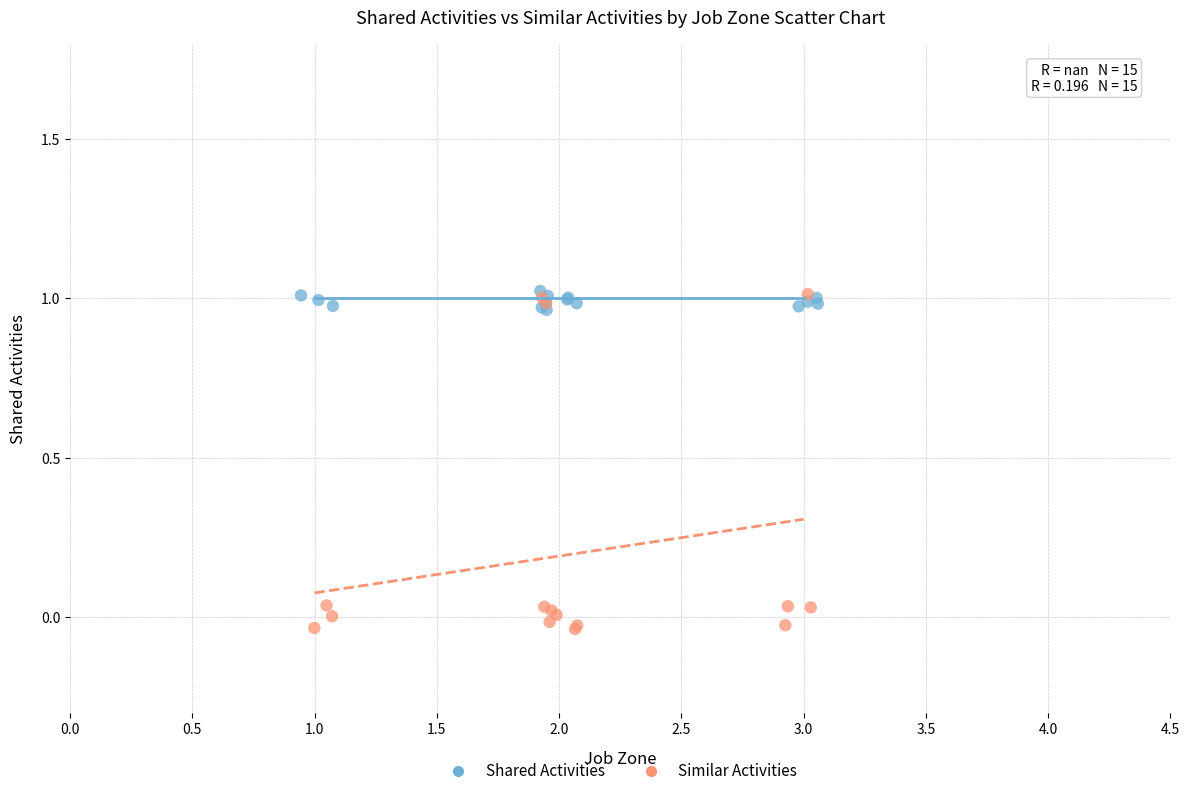

Which series has the largest Y range (max minus min)?

Similar Activities